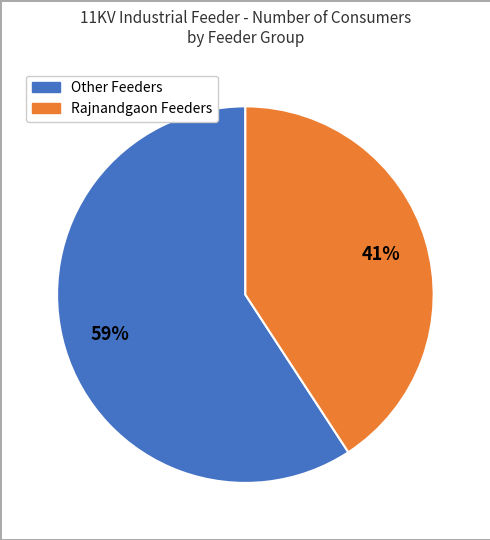

Count the number of slices in the pie.

2